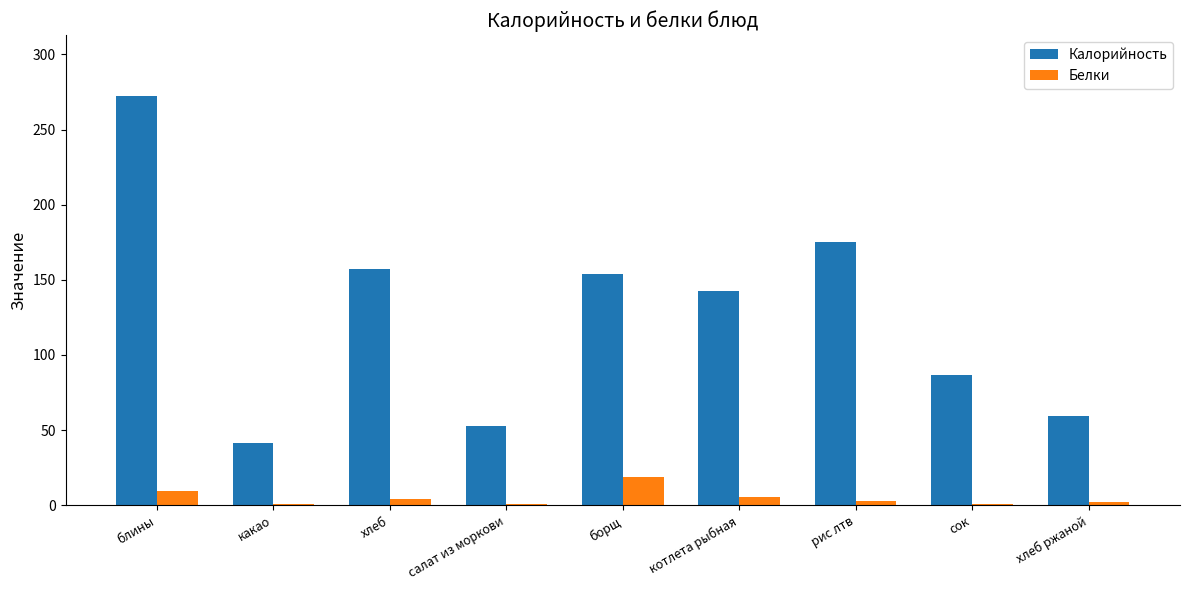

How many data points in Калорийность are above 142?

5